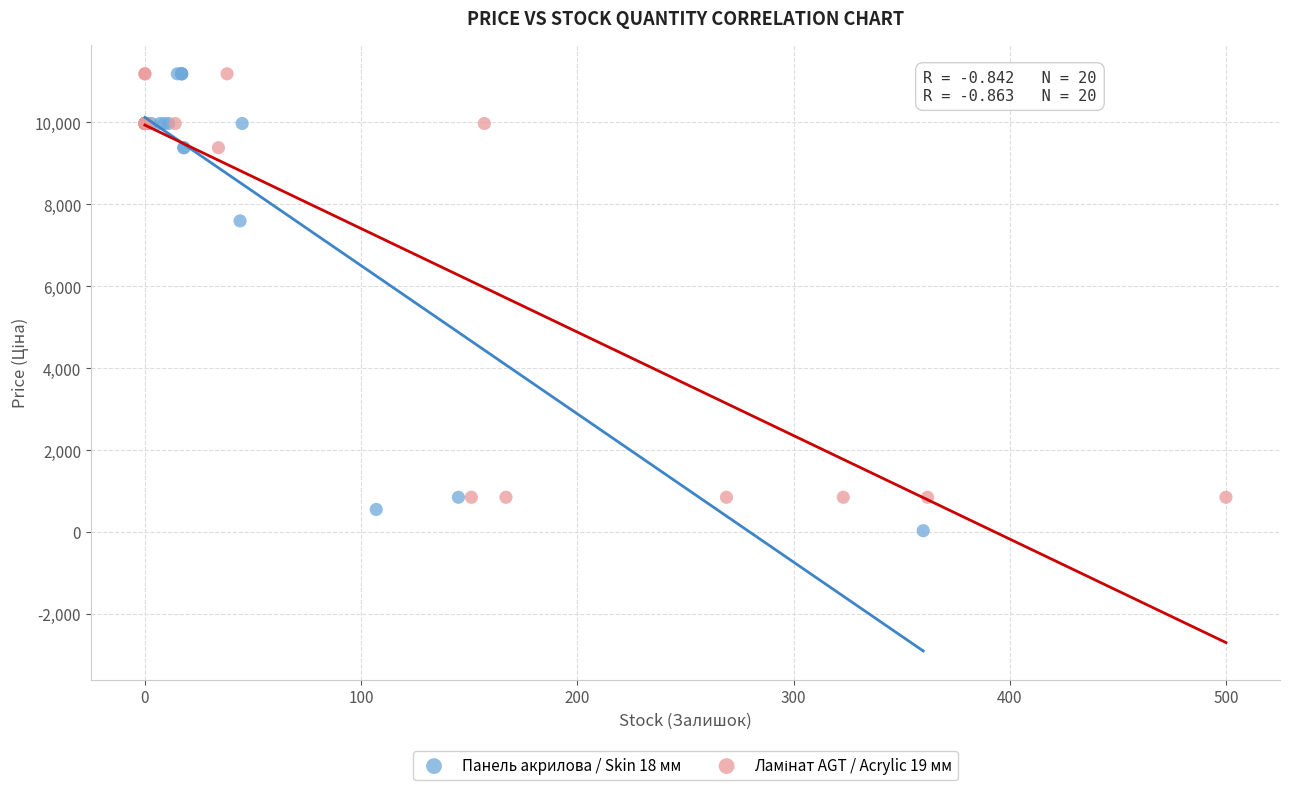

Which series has the widest spread of Y values?

Панель акрилова / Skin 18 мм